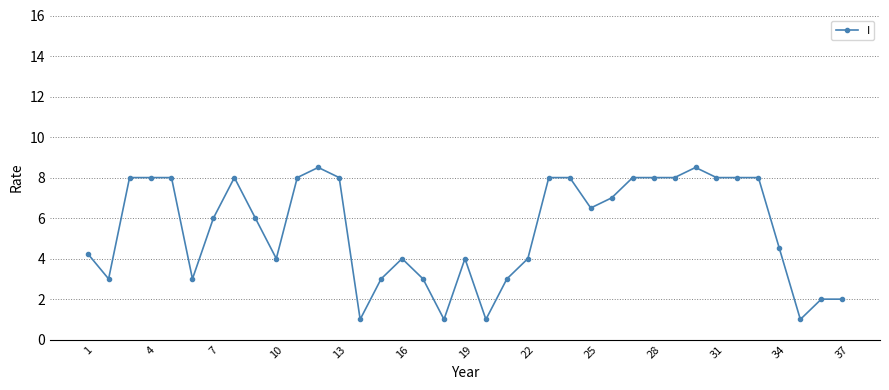

What is the average value?

5.5